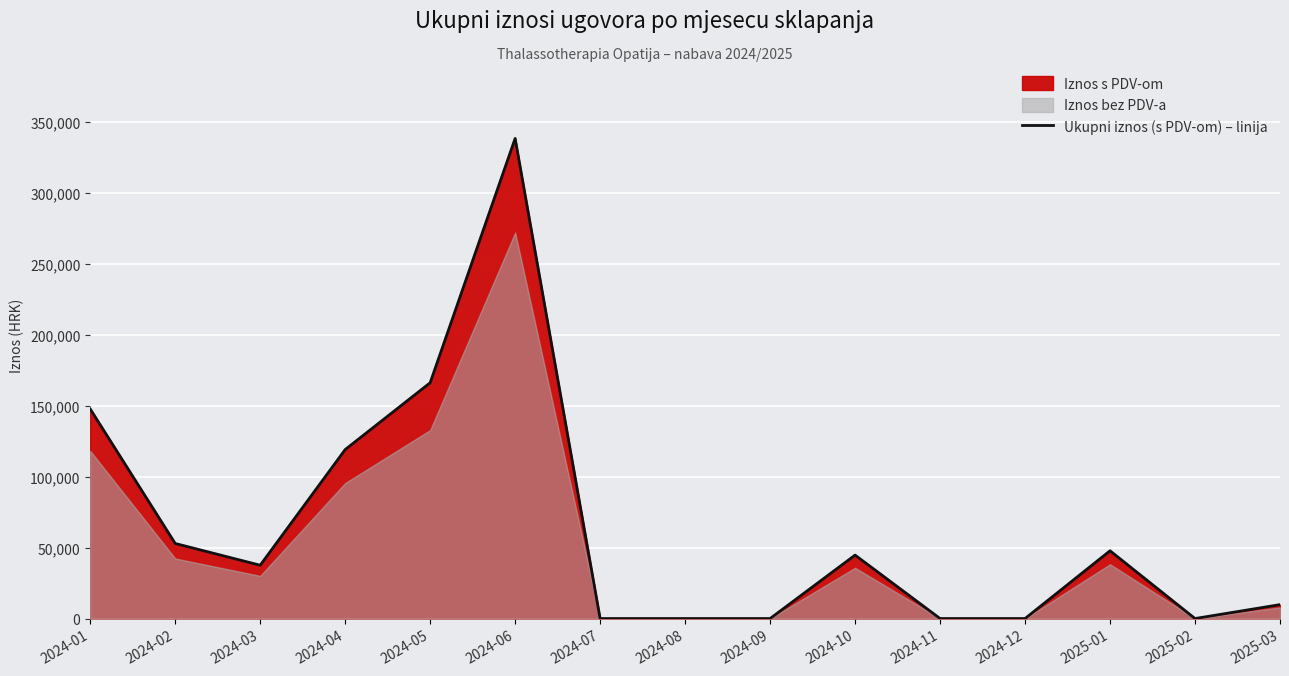

Reading left to right, extract all data points from this chart.

2024-01=147759.0	2024-02=52931.0	2024-03=37583.4	2024-04=119135.8	2024-05=166270.9	2024-06=338548.3	2024-07=0.0	2024-08=0.0	2024-09=0.0	2024-10=44731.5	2024-11=0.0	2024-12=0.0	2025-01=47779.4	2025-02=0.0	2025-03=9806.2